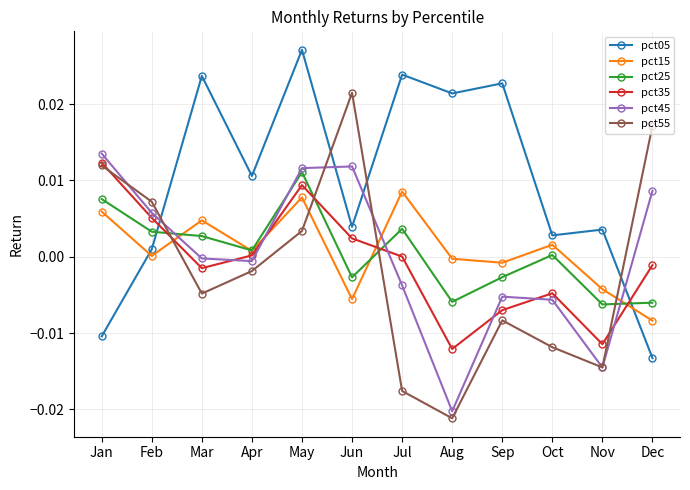

At which category does pct05 reach its first local peak?

Mar